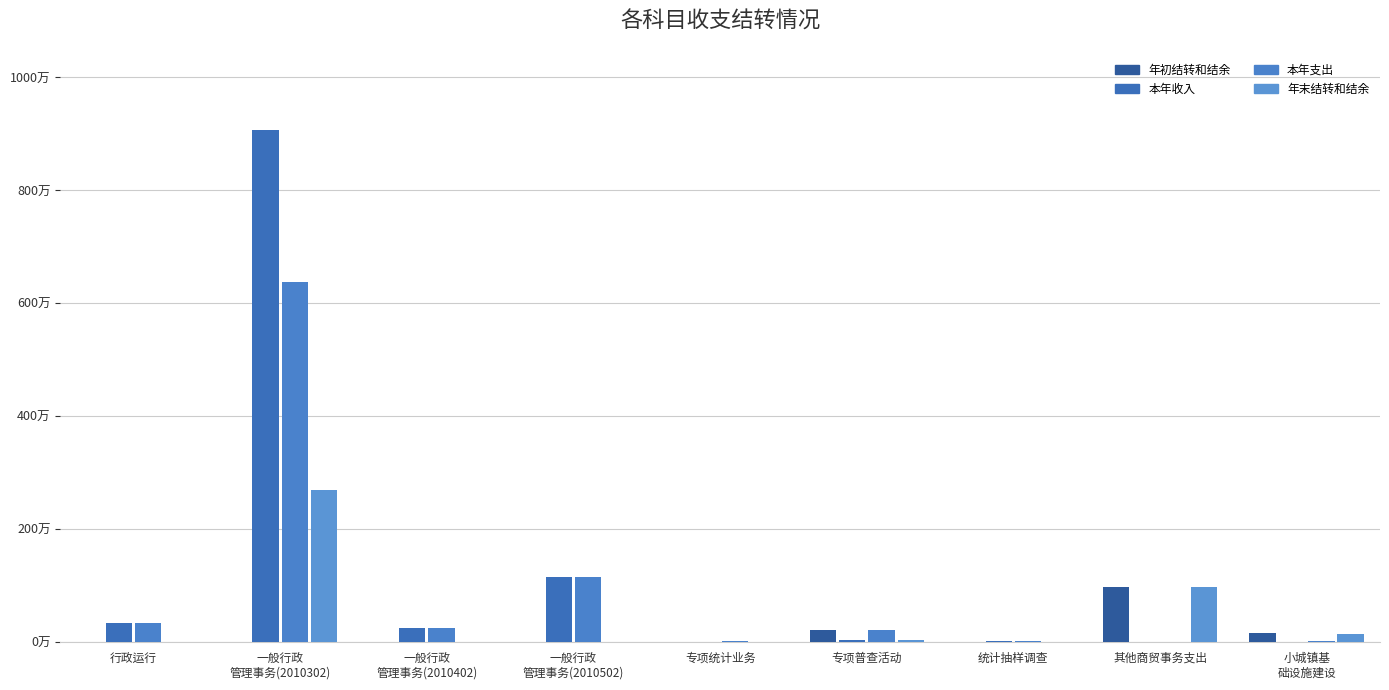

The value of 本年收入 at 统计抽样调查 is 20550.4. True or false?

False